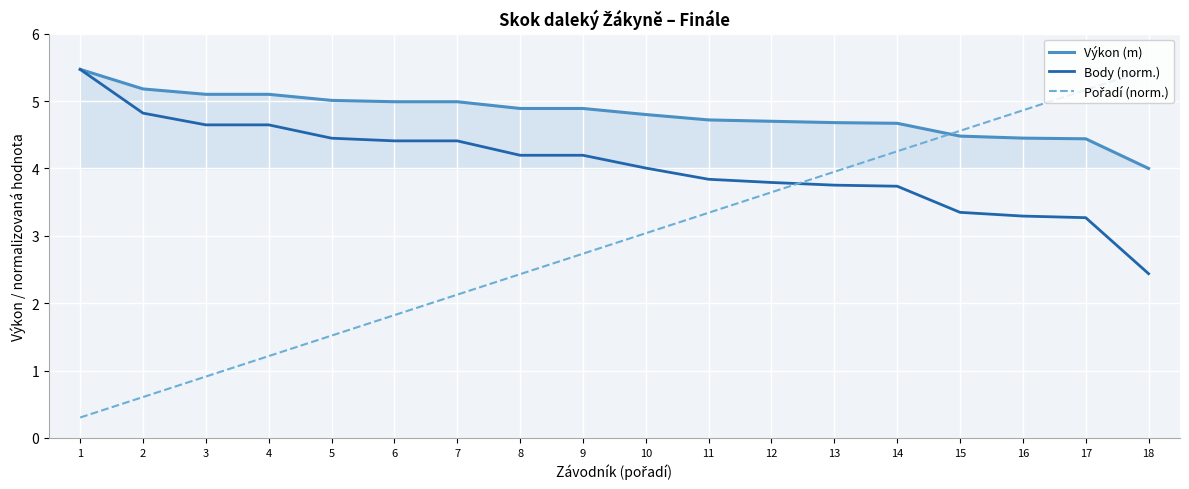

What is the difference between the highest and lowest values at 2?

4.6